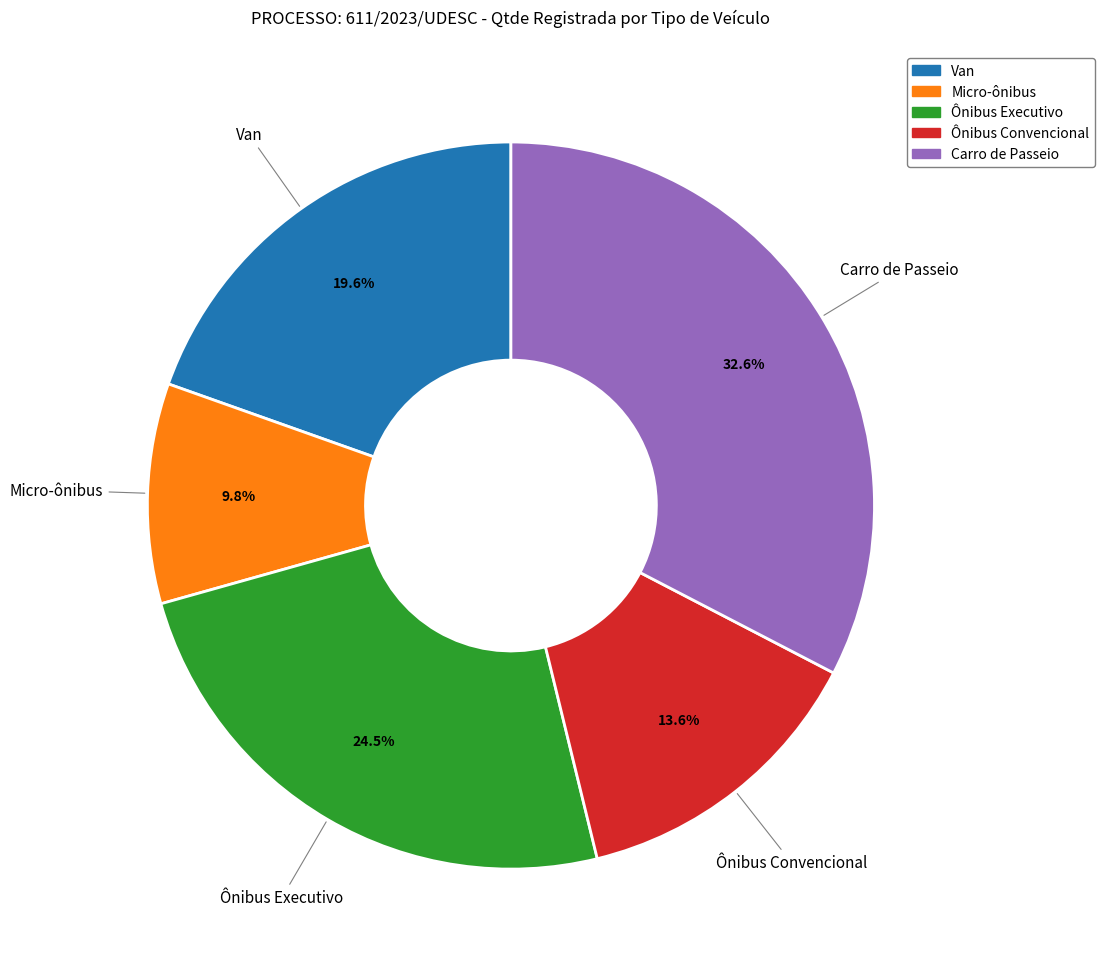

Which slice is the smallest?

Micro-ônibus